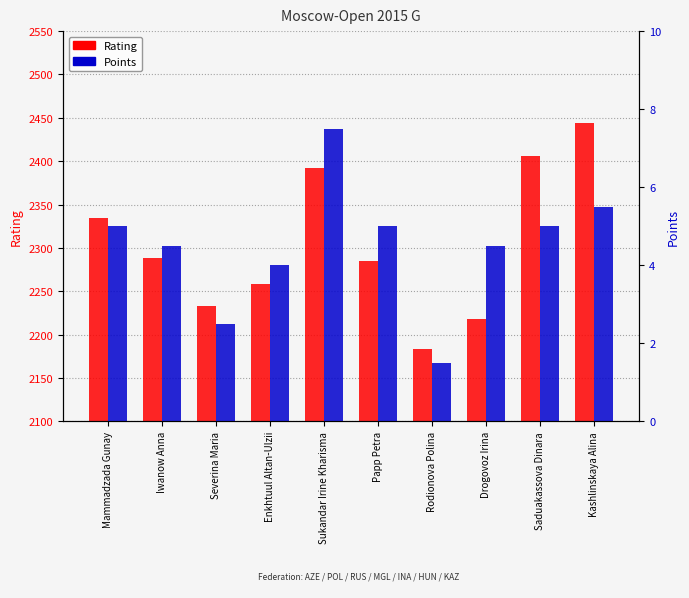

The Points series shows 8.6 at Saduakassova Dinara. True or false?

False